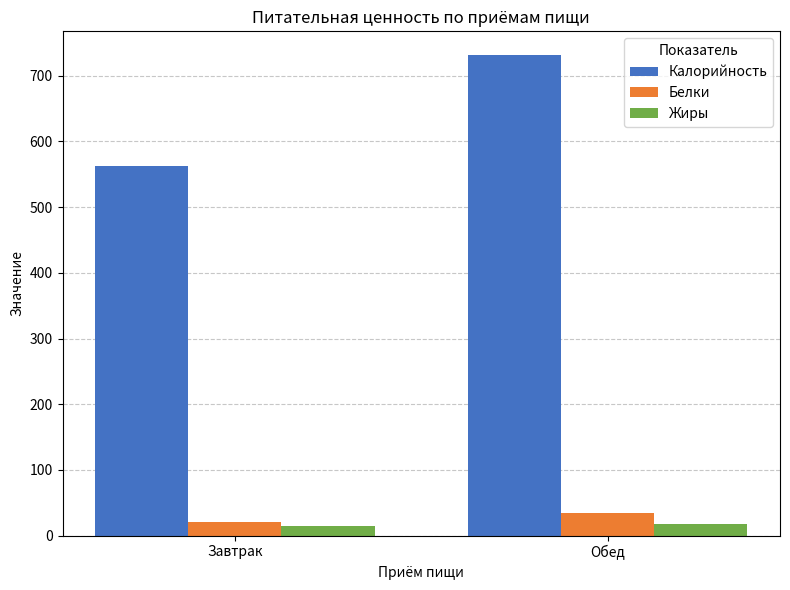

What is the greatest value displayed?

731.1